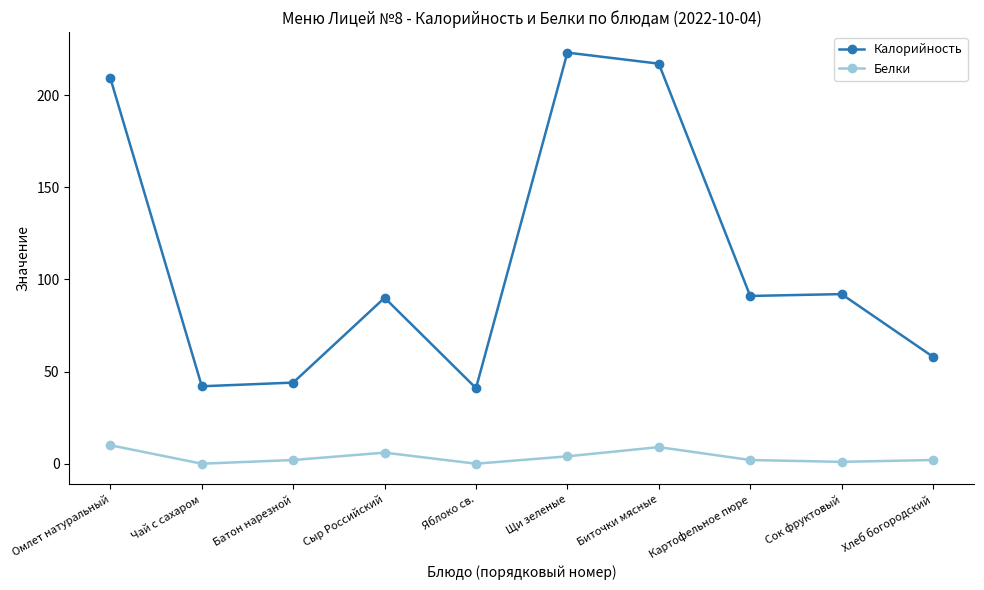

In Белки, how many points are higher than both neighbors (excluding endpoints)?

2